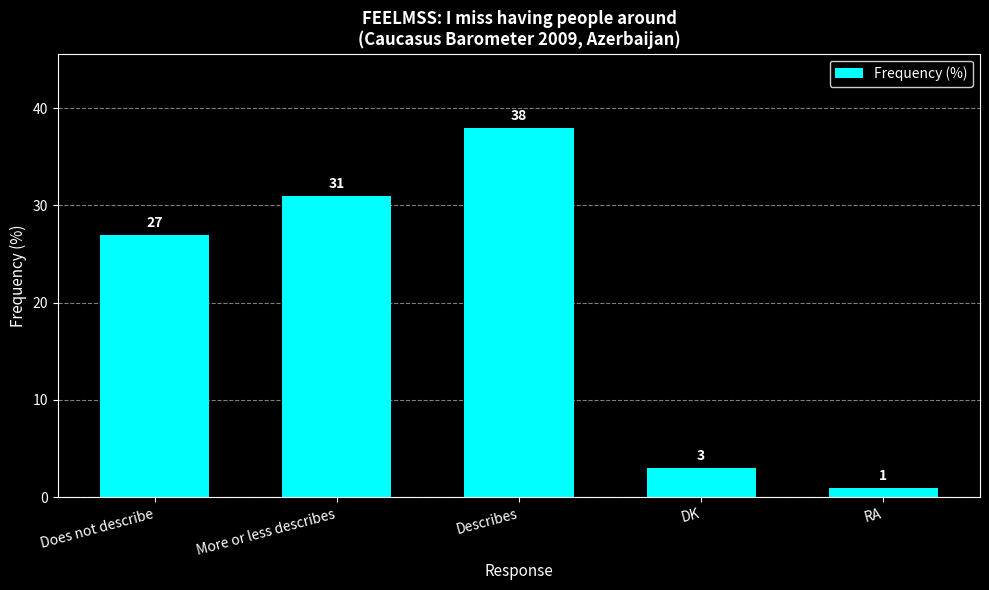

What is the sum of all values?

100